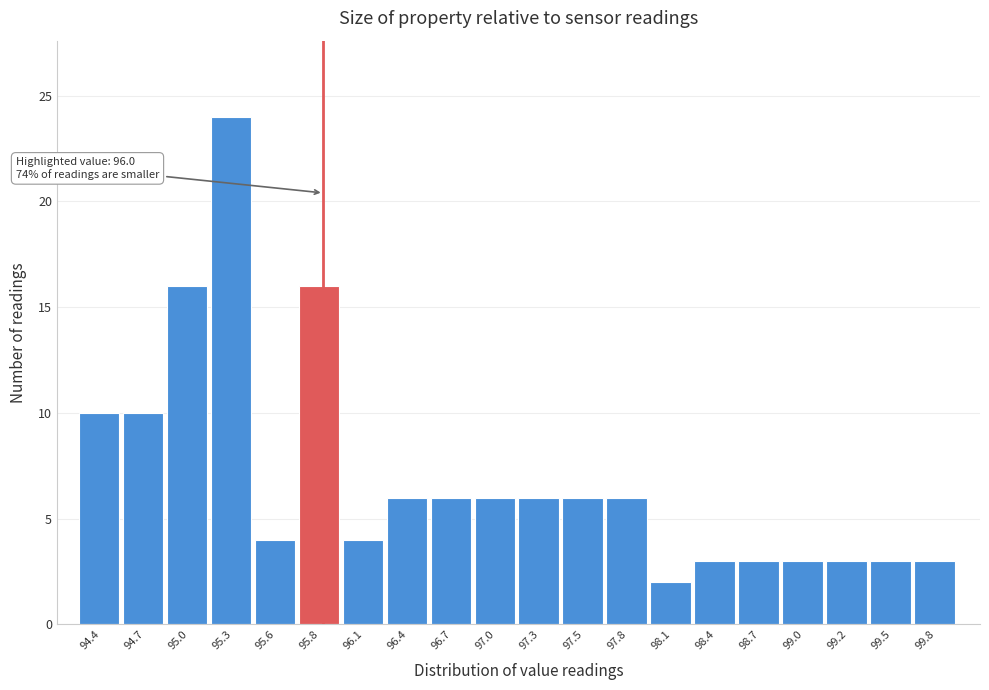

Reading right to left, list all the values displayed in this chart.

3	3	3	3	3	3	2	6	6	6	6	6	6	4	16	4	24	16	10	10